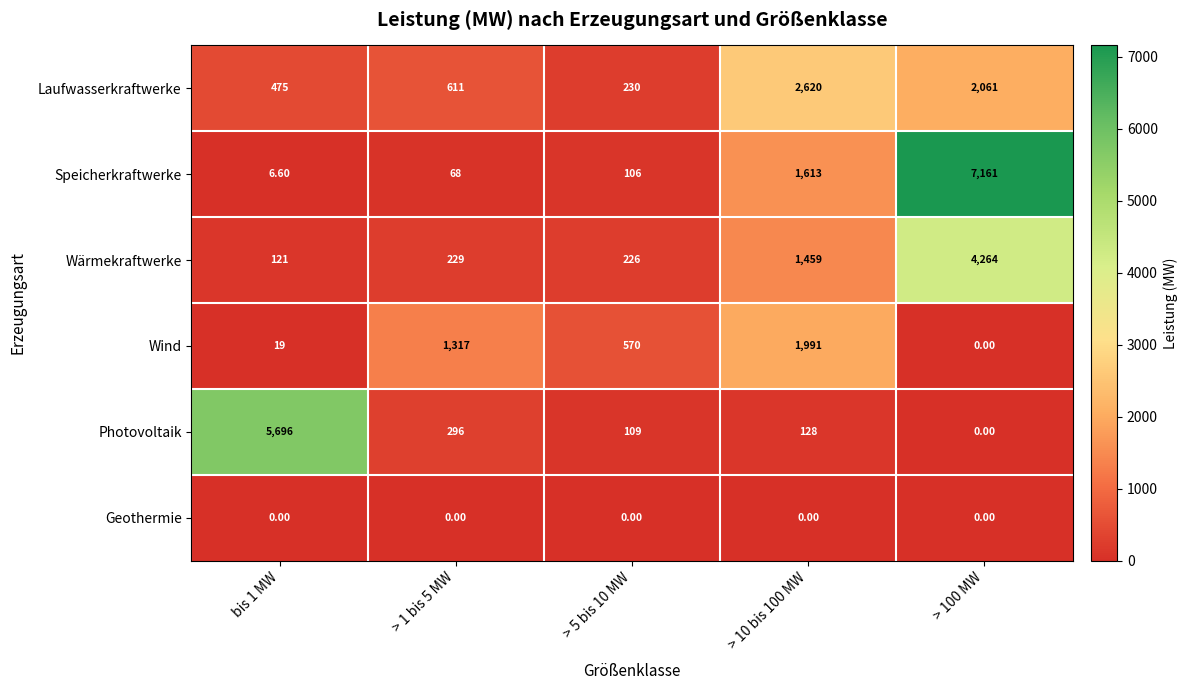

Which series has the largest total across all categories?

Speicherkraftwerke